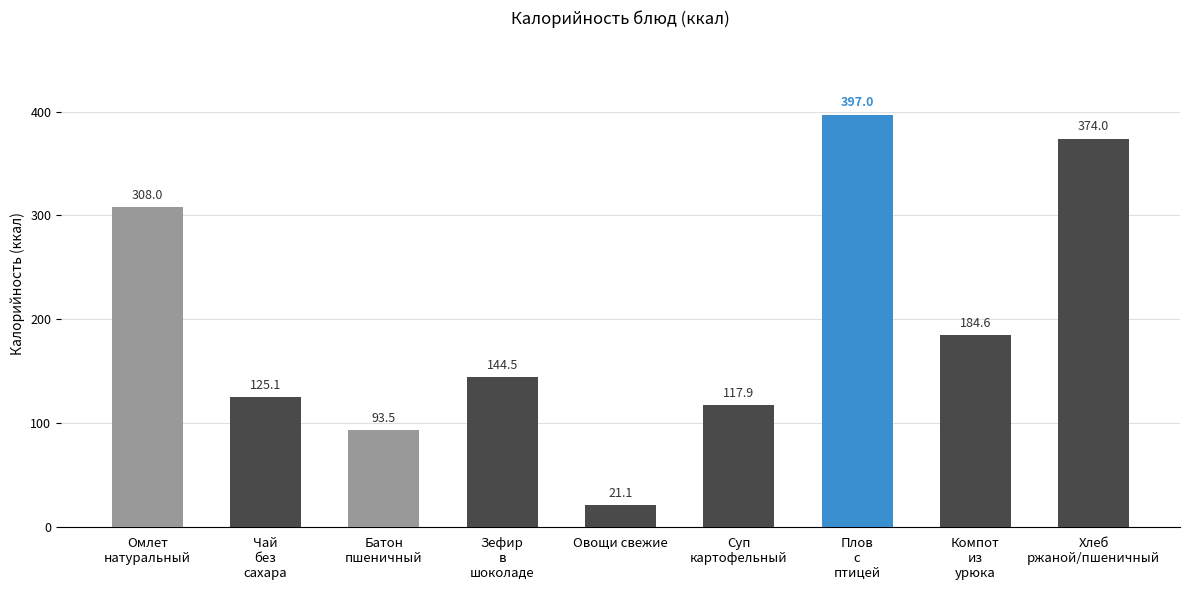

Reading left to right, list all the values displayed in this chart.

308.0	125.1	93.5	144.5	21.1	117.9	397.0	184.6	374.0